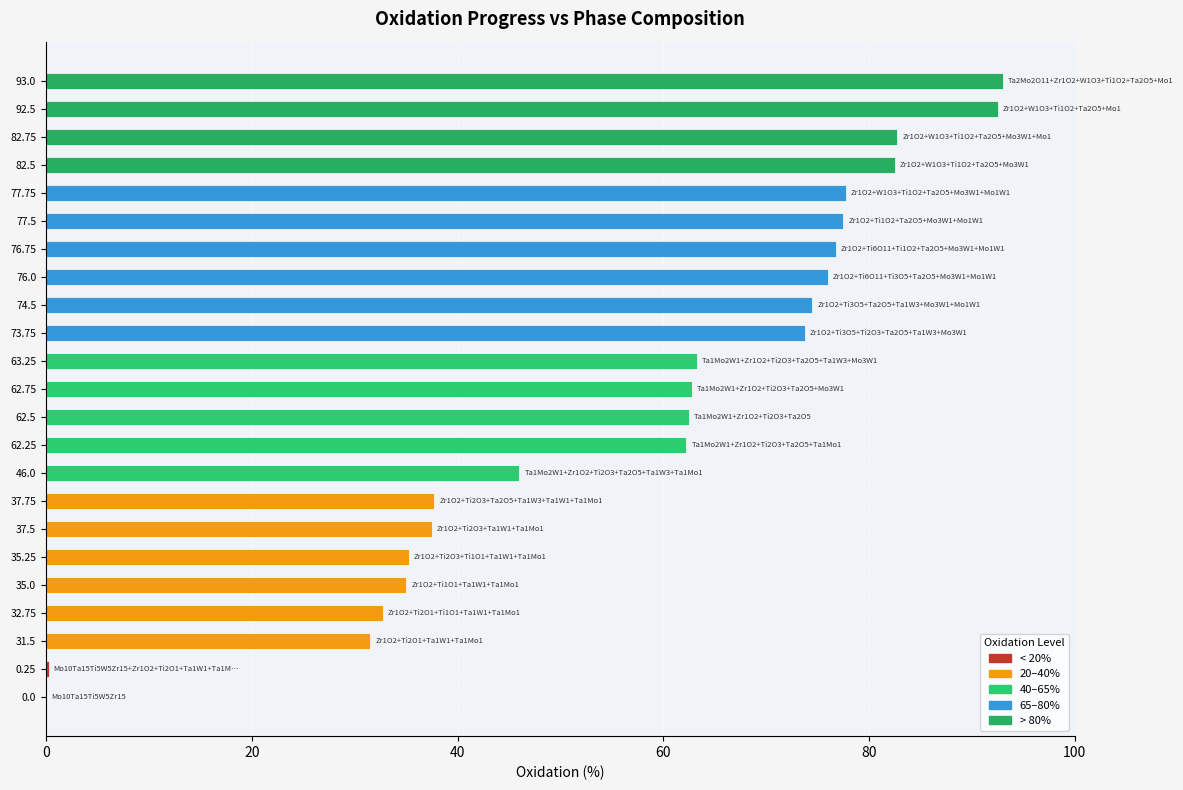

Which has a higher value, 0.0 or 74.5?

74.5